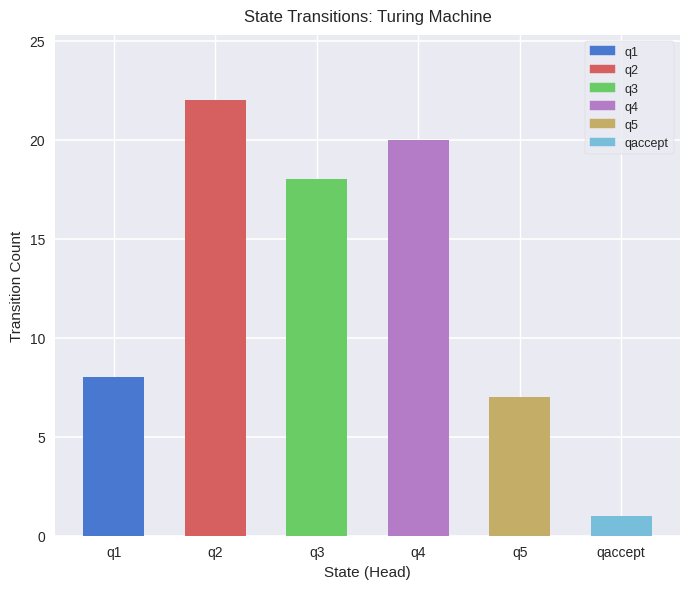

What position from the left is q2?

2